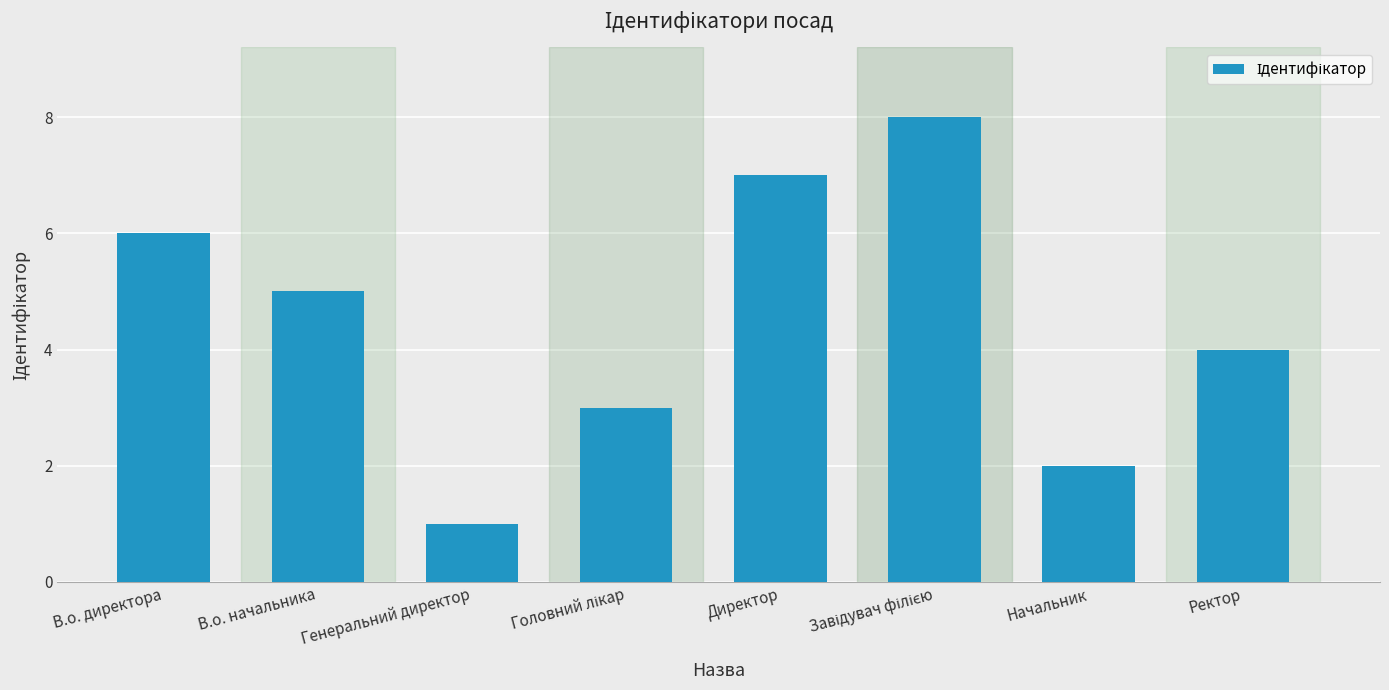

At which label is the value closest to 4?

Ректор